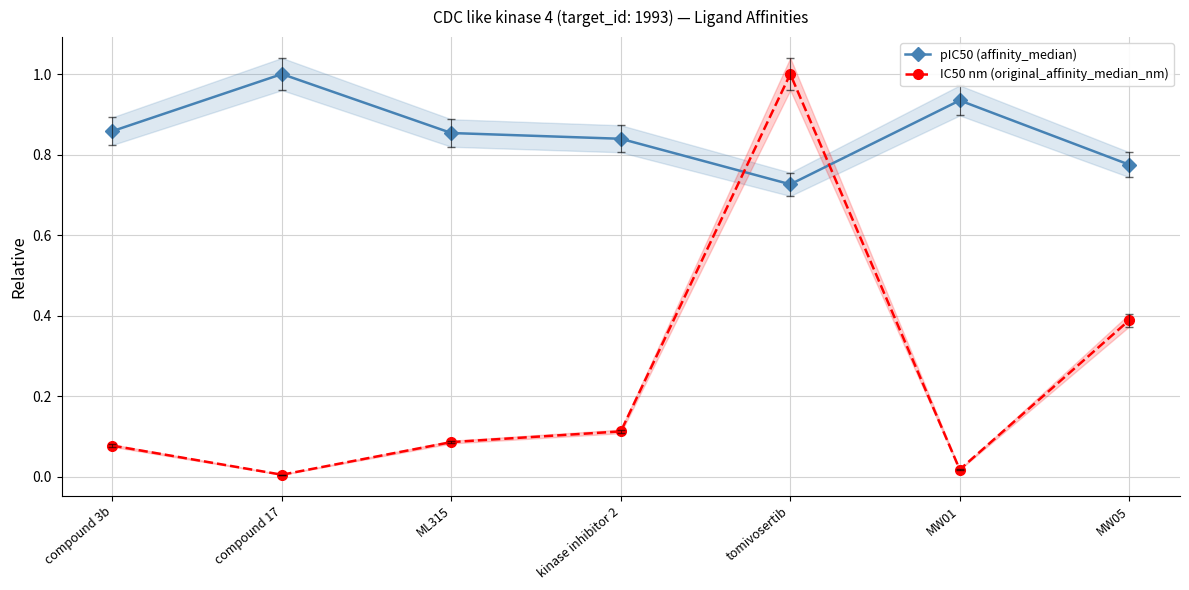

What is the difference between the IC50 nm (original_affinity_median_nm) values at MW01 and compound 3b?

0.1